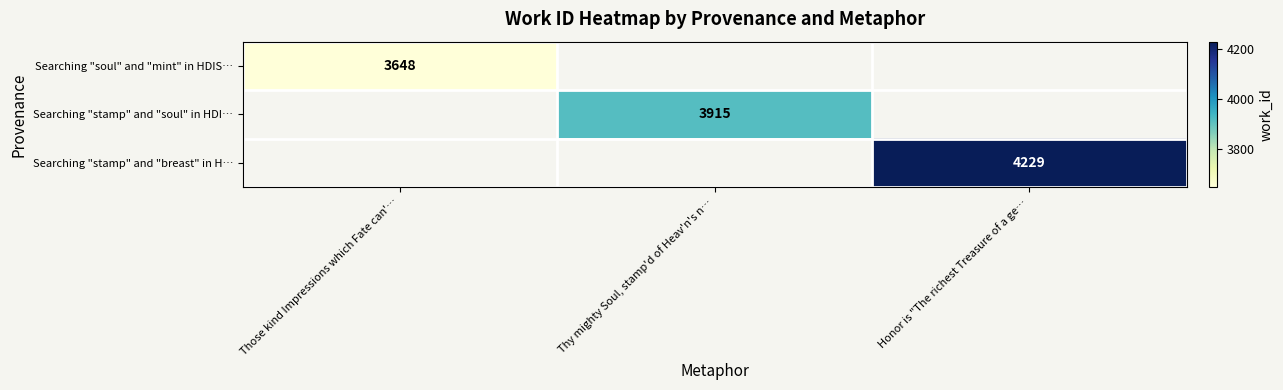

Which label corresponds to the smallest value in the chart?

Those kind Impressions which Fate can'…